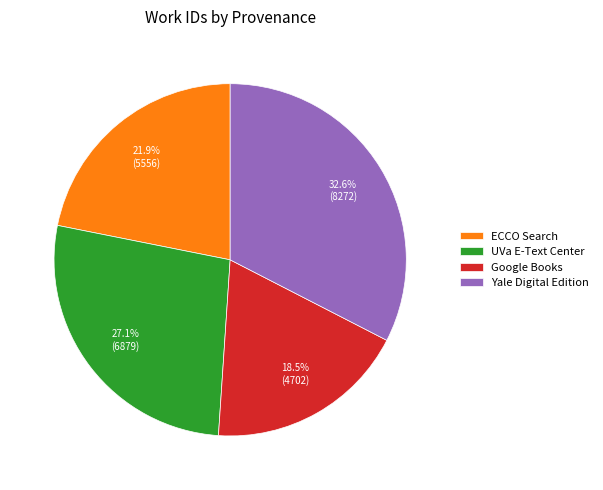

Does Google Books represent more than half of the total?

No